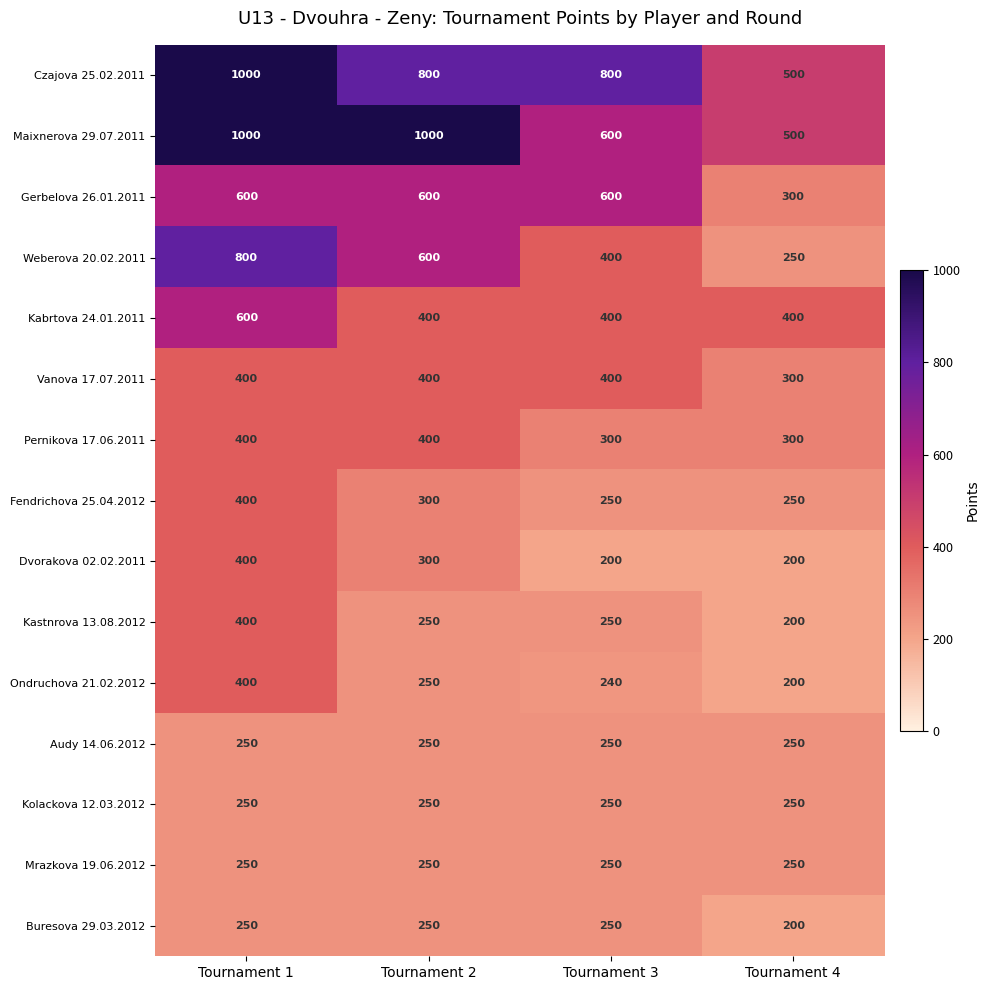

At which category is the sum across all series the highest?

Tournament 1